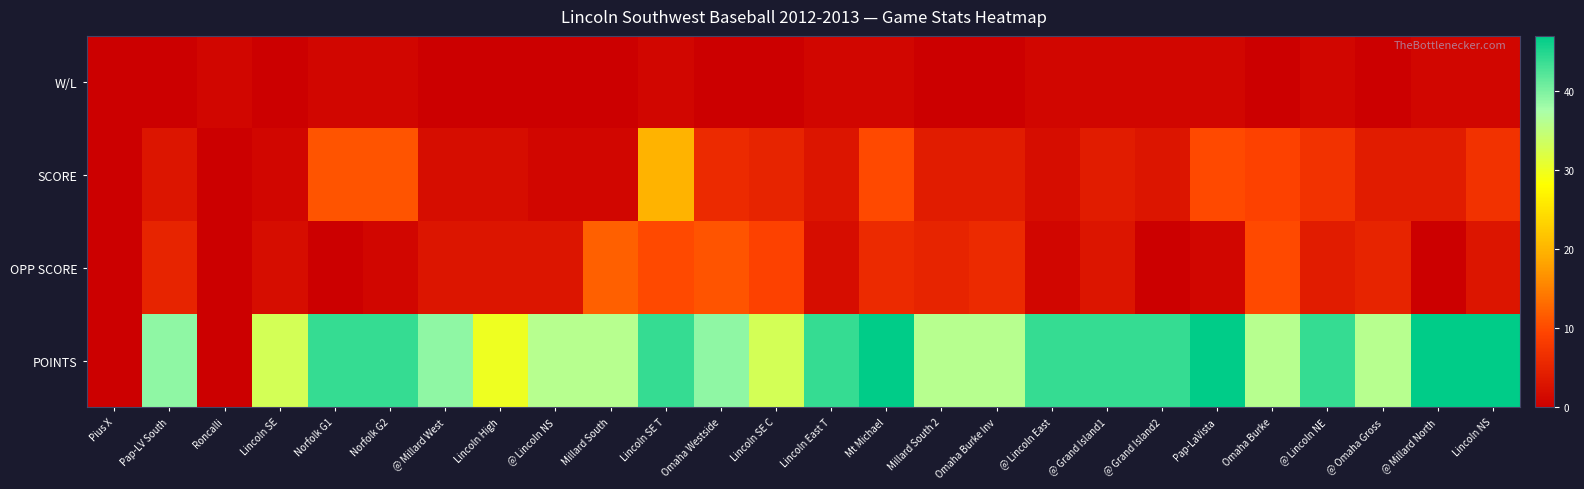

At which category is the sum across all series the highest?

Lincoln SE T